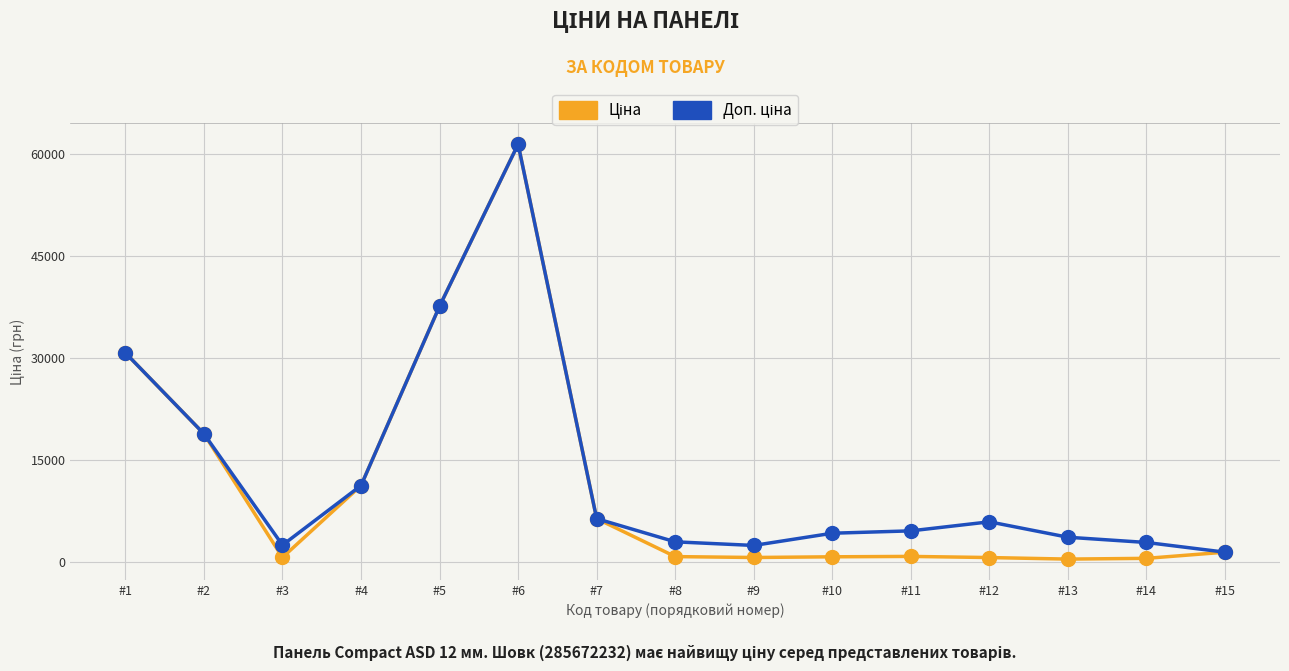

What is the greatest value displayed?

61434.3